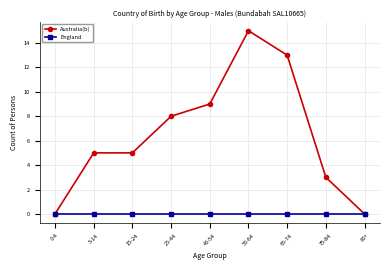

Rank the series by their maximum value, from highest to lowest.

Australia(b), England